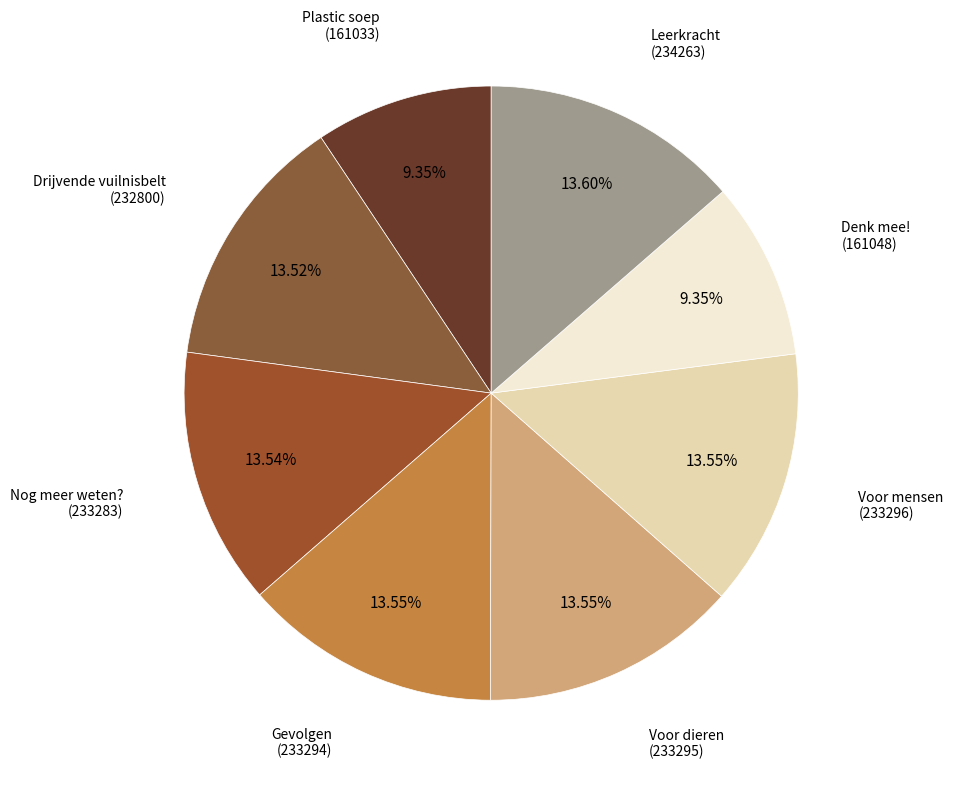

Does any single category account for the majority?

No